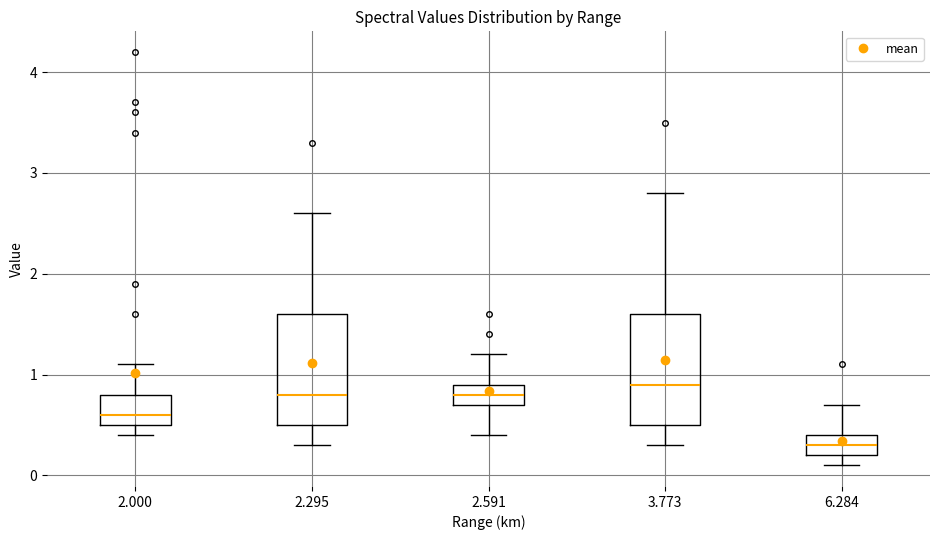

Where is the lower edge of the box at x = 6.284 on the y-axis? The values are not printed on the chart, so give them approximately, as read against the axis.

0.2